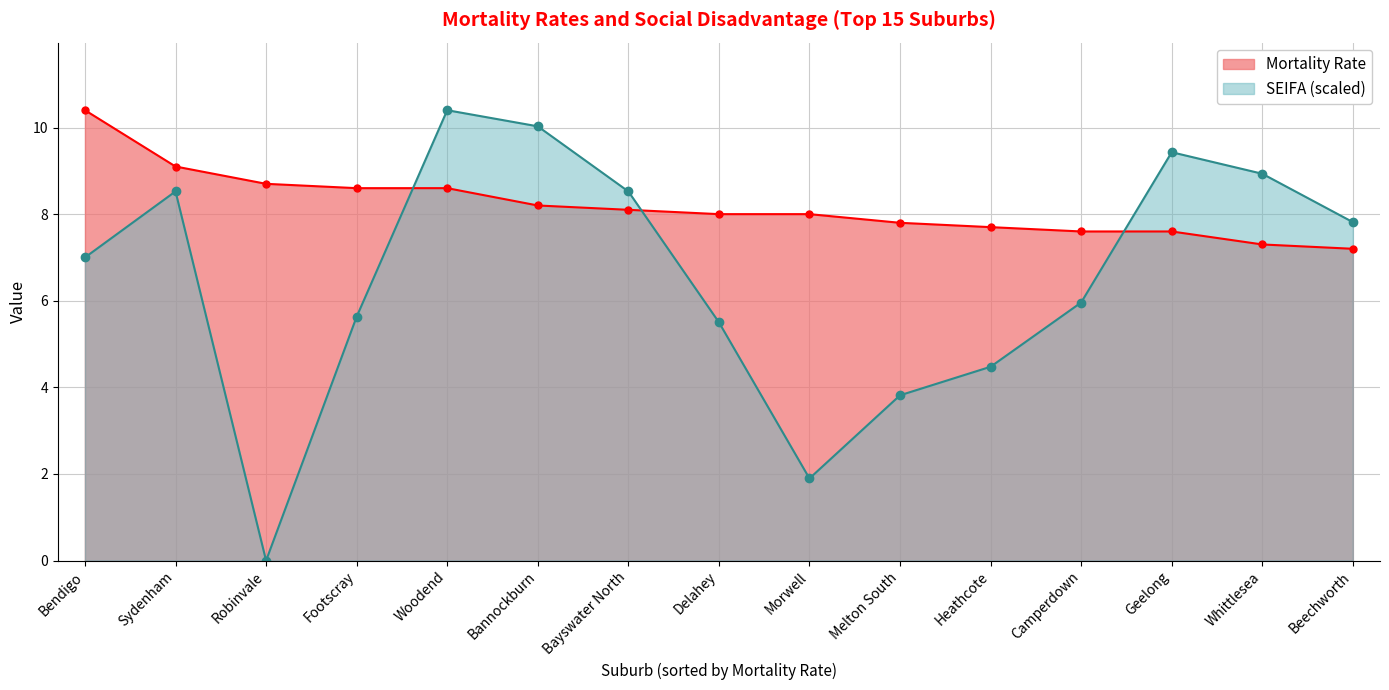

How many lines are shown in the chart?

2